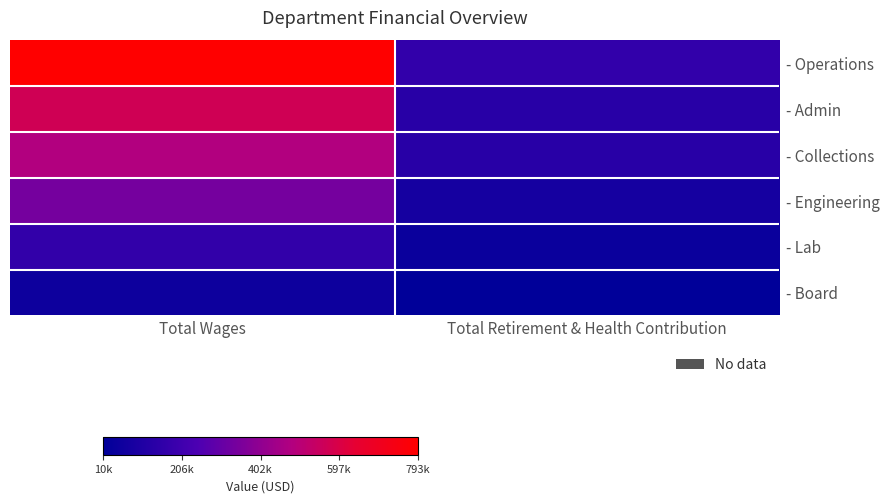

Between Total Retirement & Health Contribution and Total Wages, which is larger?

Total Wages